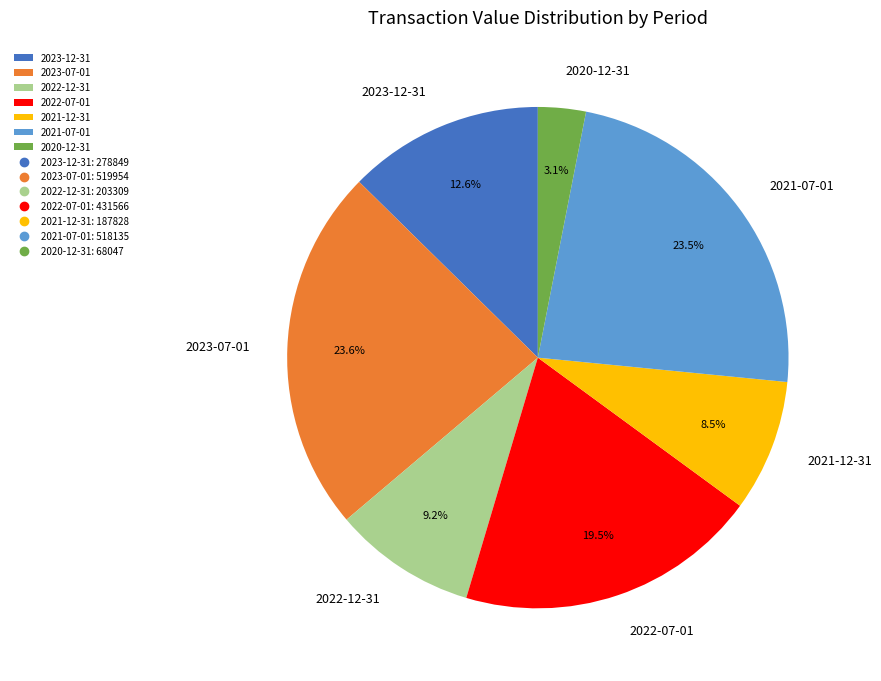

What is the ratio of the value at 2022-07-01 to the value at 2023-12-31?

1.5